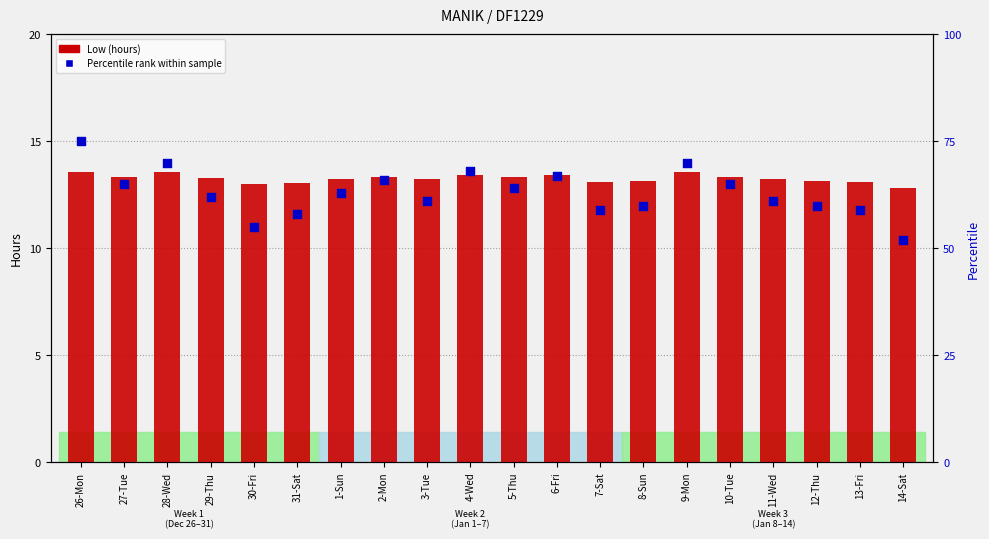

At which category is the sum across all series the highest?

26-Mon